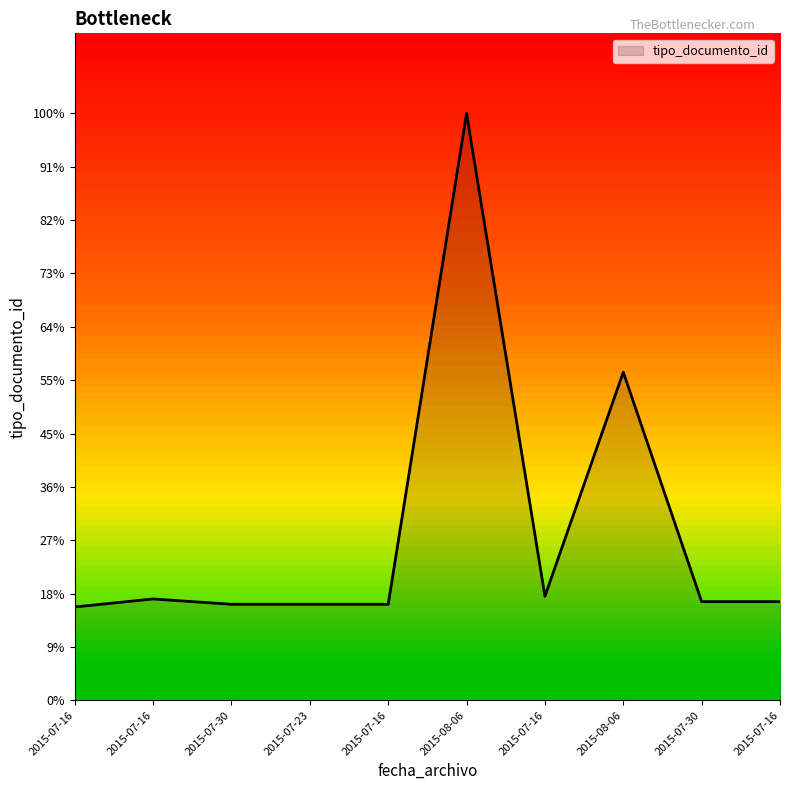

Does the chart display data point markers on the line(s)?

No